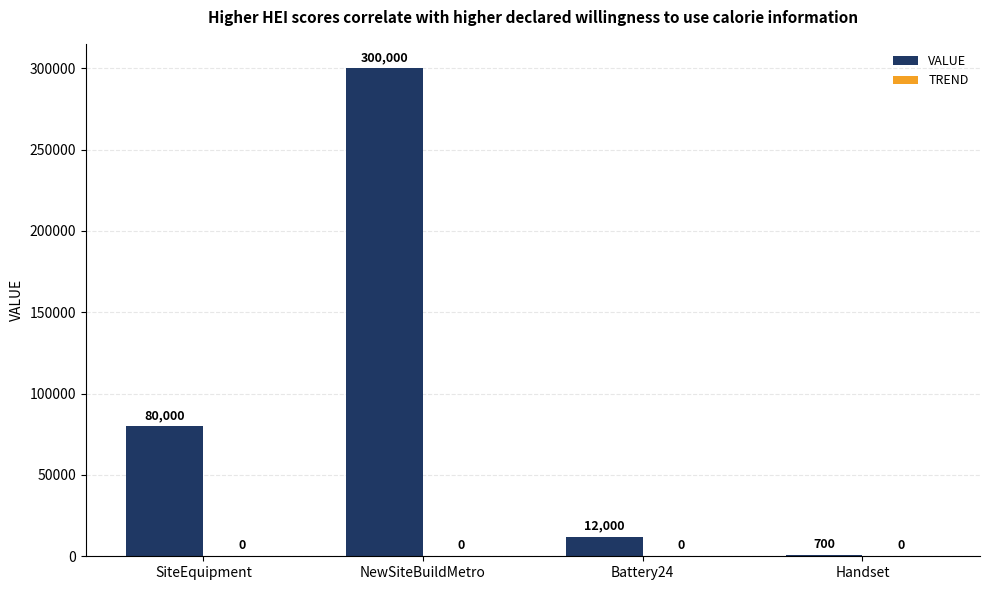

How many data points does each series have?

4